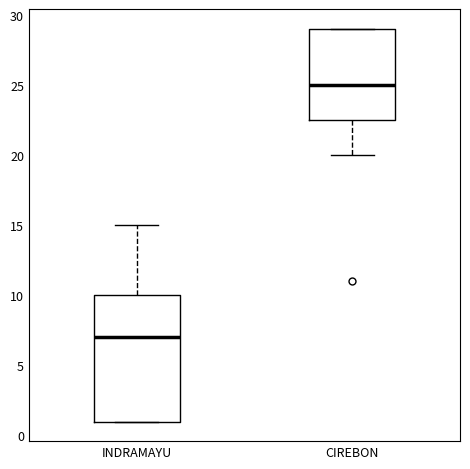

Where is the upper edge of the box for INDRAMAYU on the y-axis? The values are not printed on the chart, so give them approximately, as read against the axis.

10.0